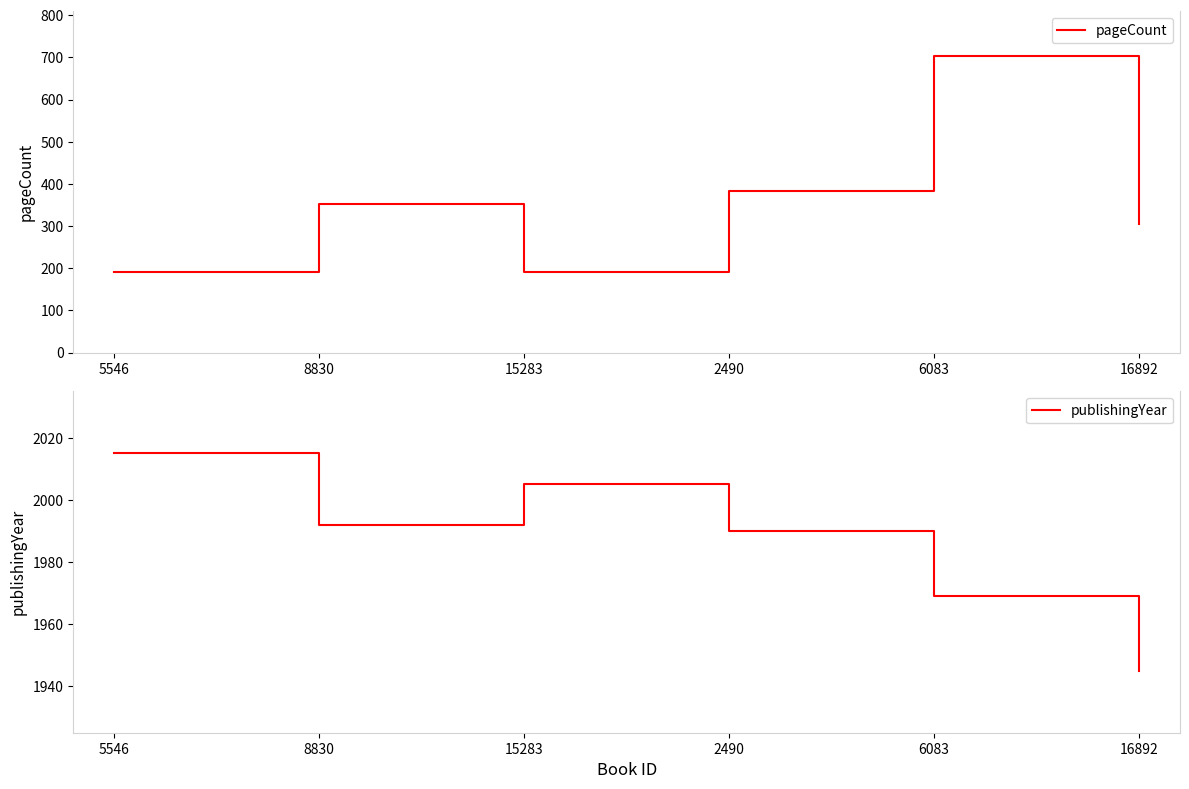

True or false: pageCount and publishingYear cross at least once.

False